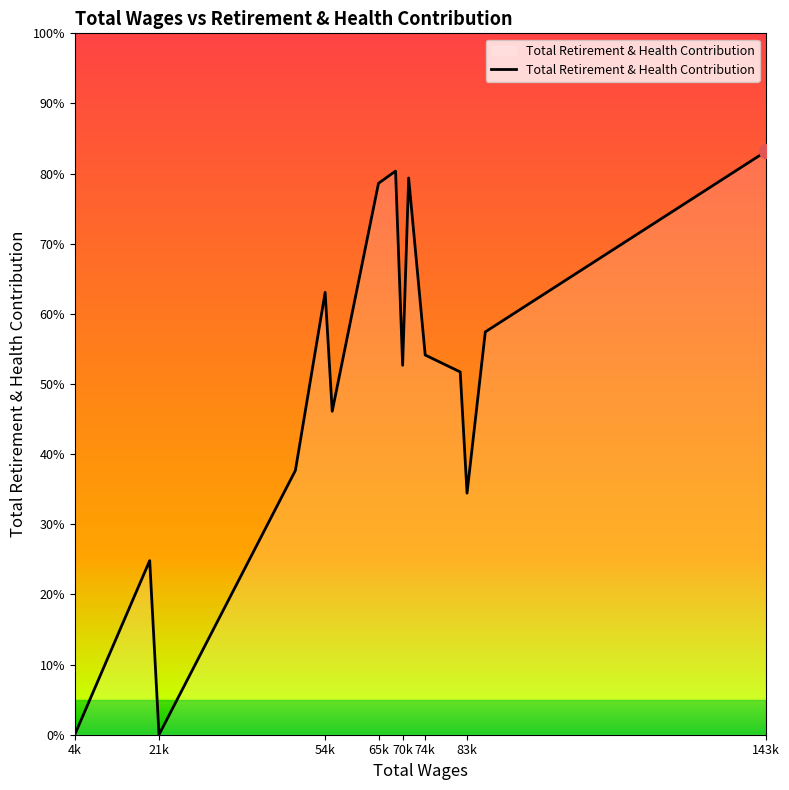

At which label is the value closest to 14555?

48712.0